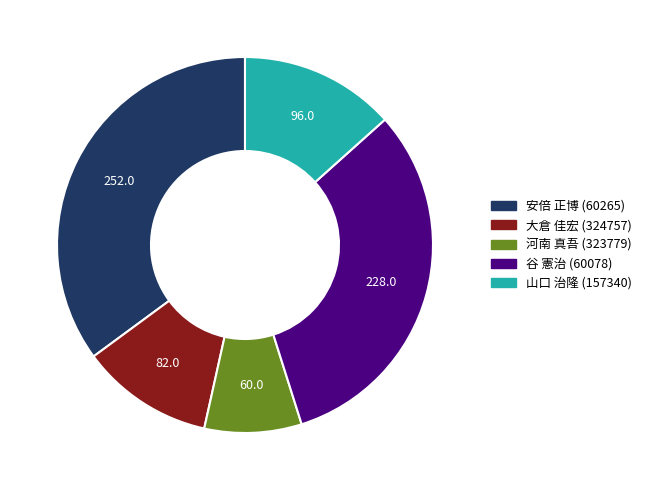

Between 山口 治隆 (157340) and 河南 真吾 (323779), which is larger?

山口 治隆 (157340)